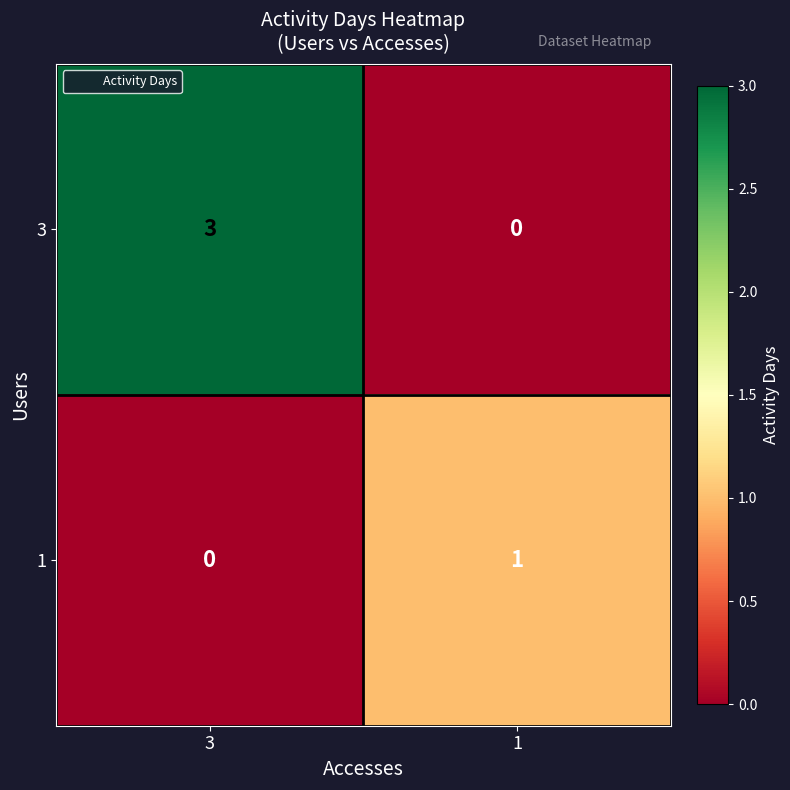

Which category has the lowest value in the 1 series?

3